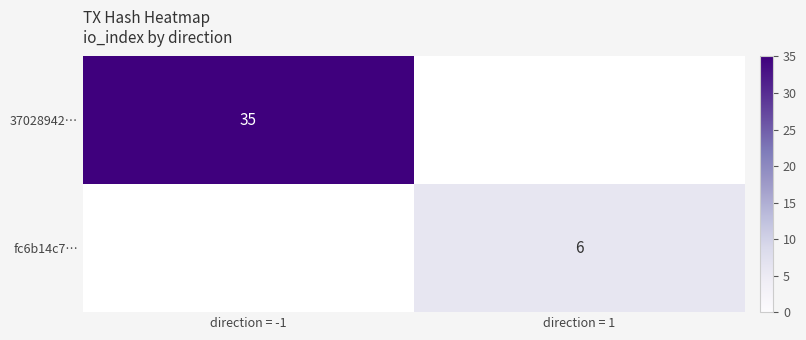

Count the number of categories in the chart.

2